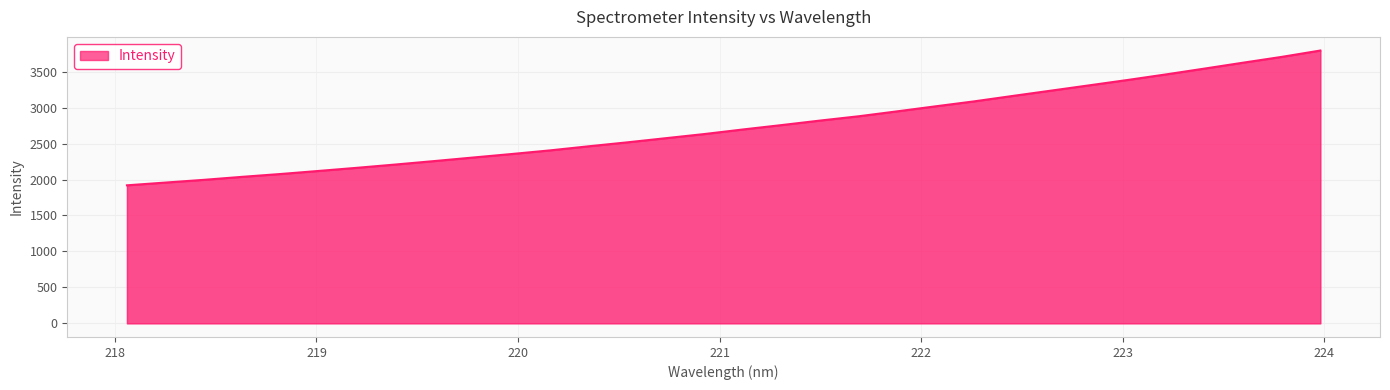

What is the minimum value shown in the chart?

1919.5